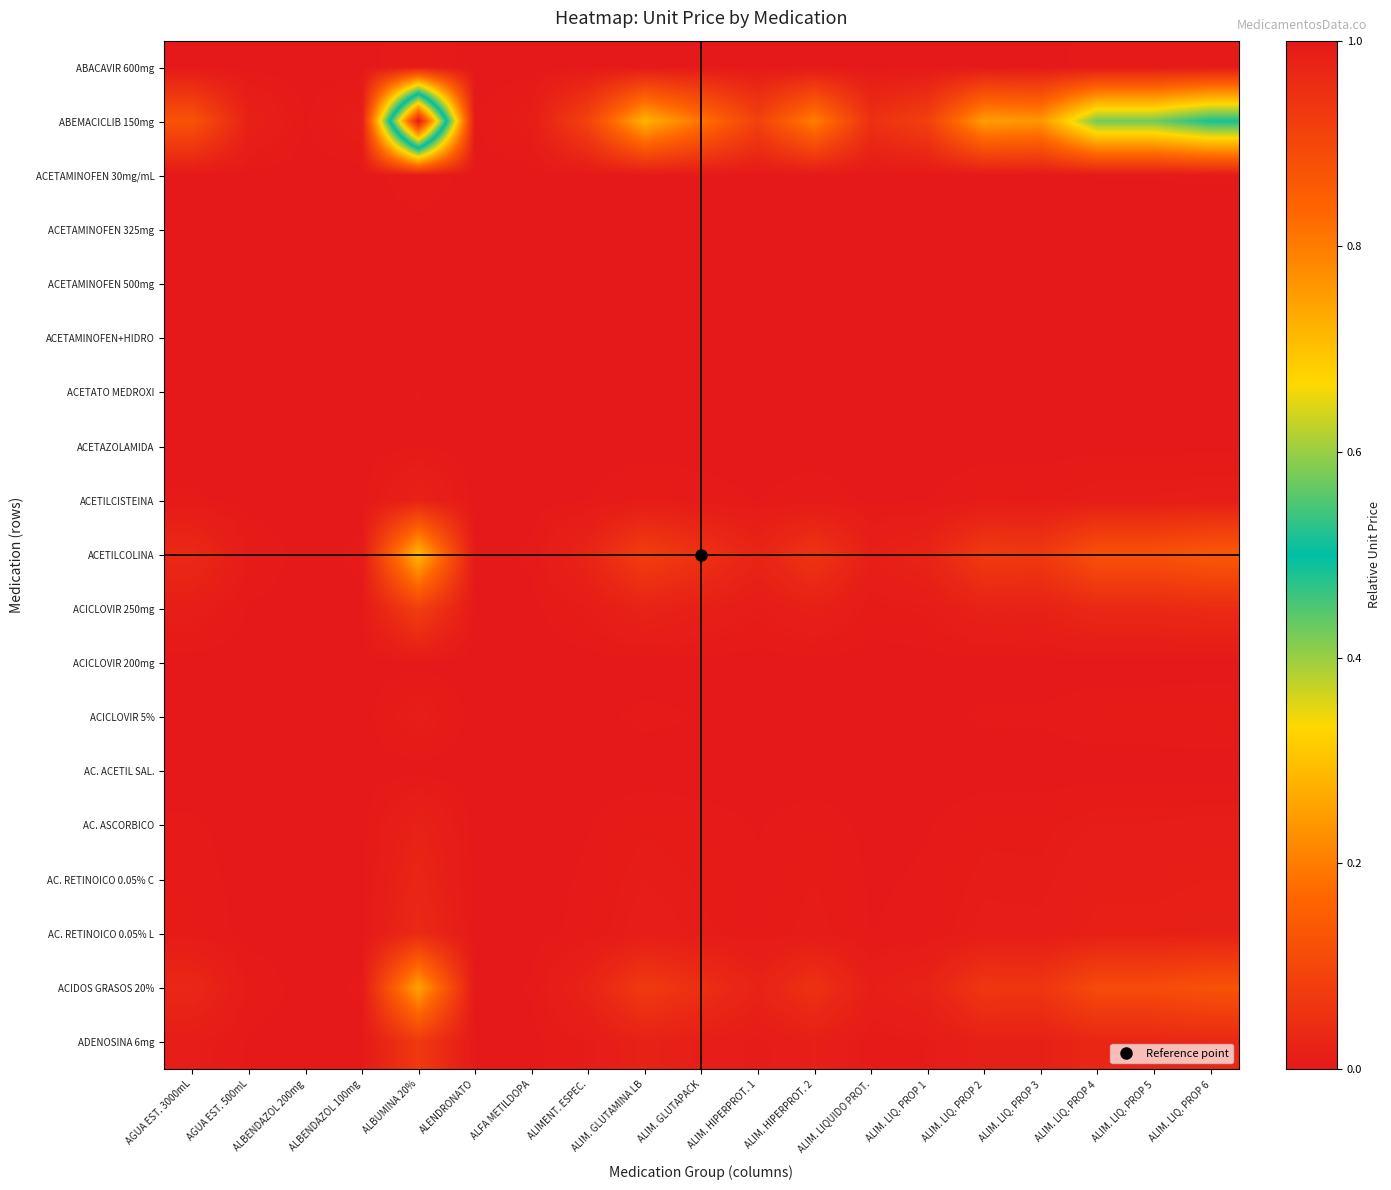

Which series has the largest total across all categories?

ABEMACICLIB 150mg